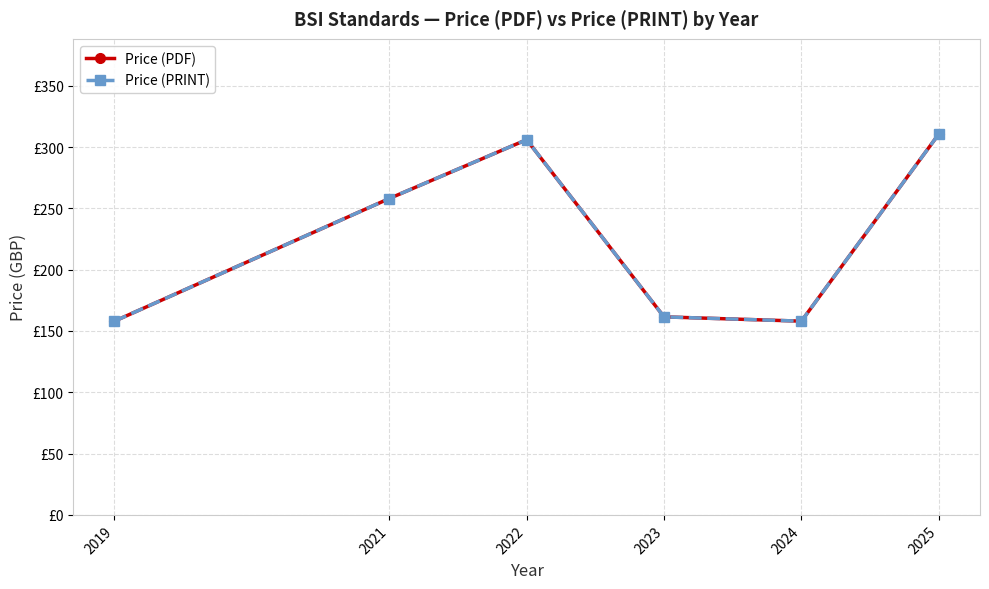

Is this an area chart (filled region under the line)?

No